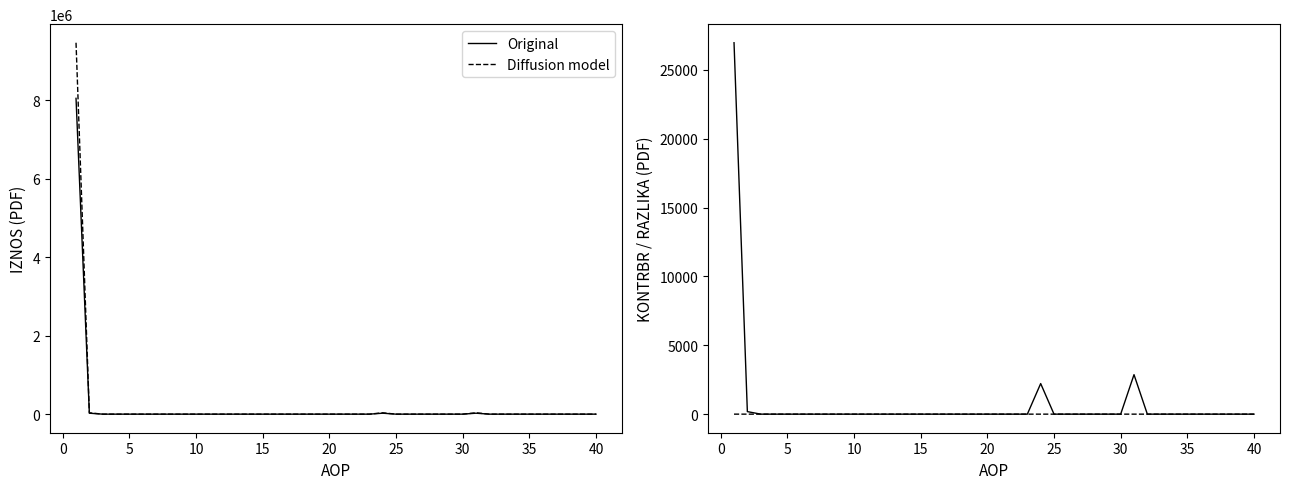

How many values in IZNOS01 (Original) are above zero?

4